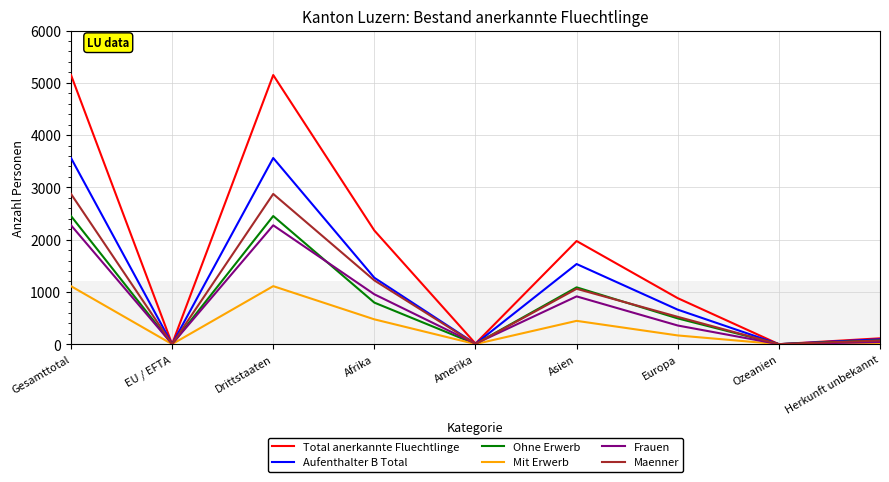

How many series are shown in this chart?

6